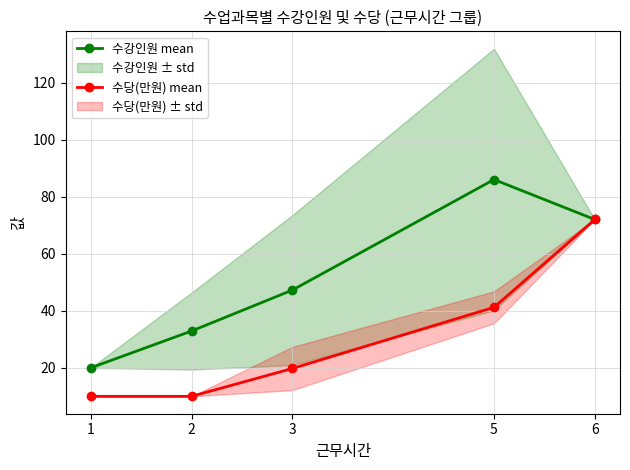

At how many categories does at least one series exceed 15?

5